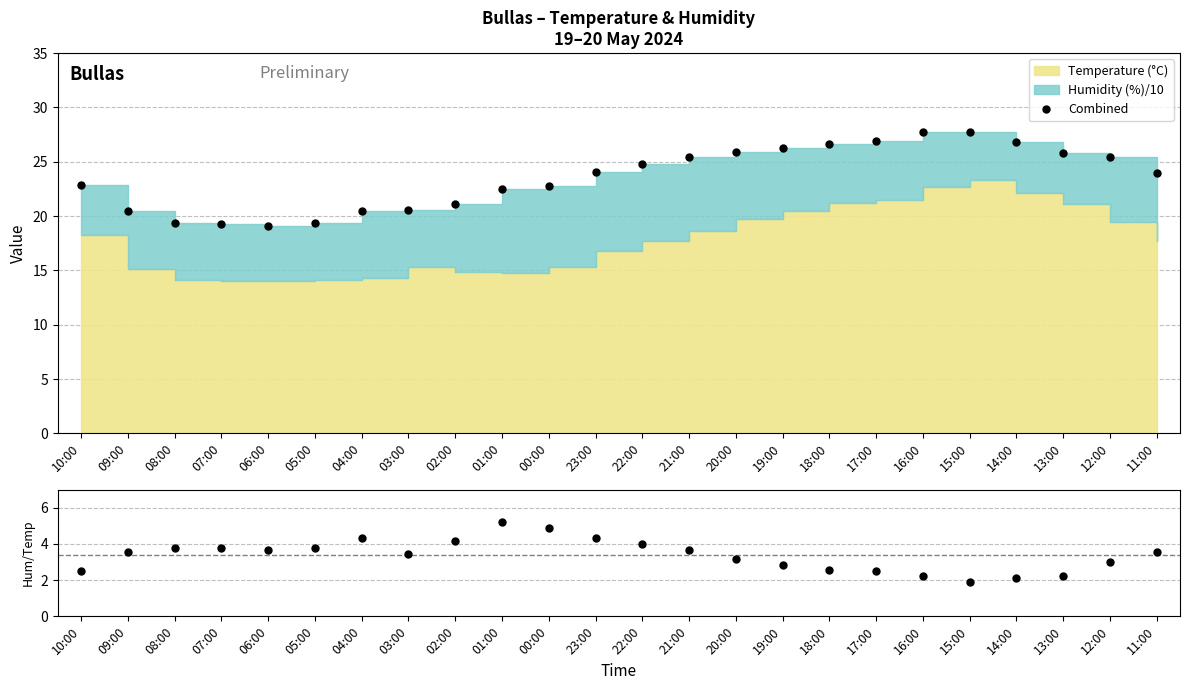

Which category has the highest value in the Combined series?

15:00